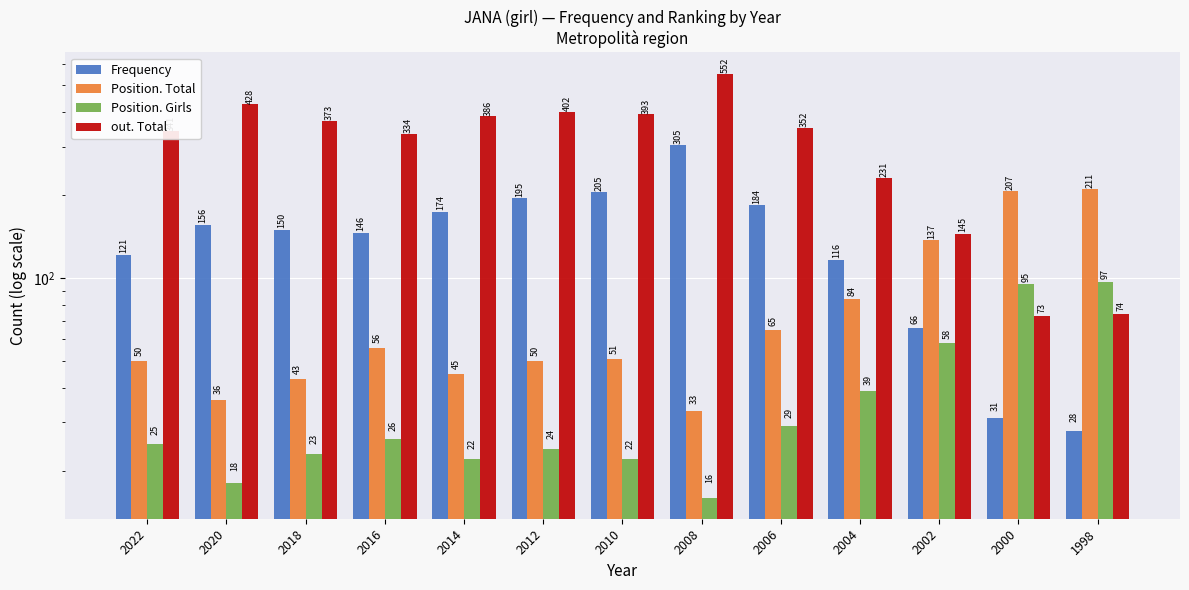

Where does the Position. Girls series first go above 25?

2016